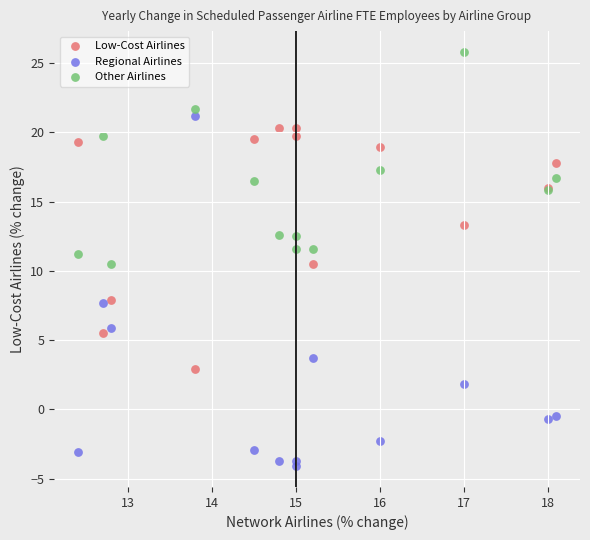

Which series reaches the maximum Y coordinate?

Other Airlines